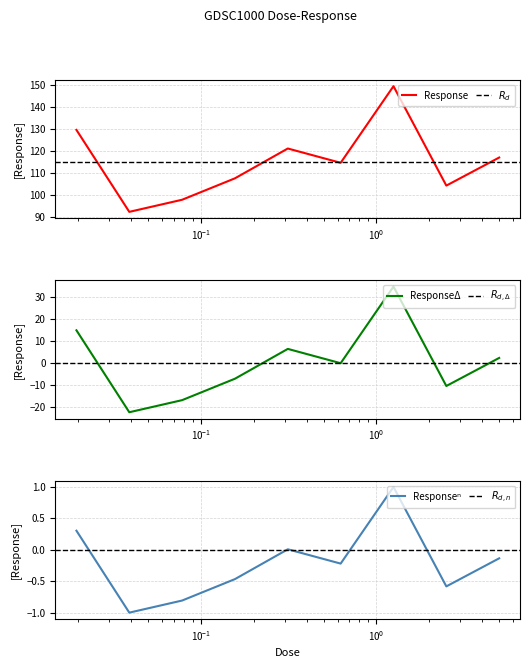

Where is the first local maximum?

0.3125